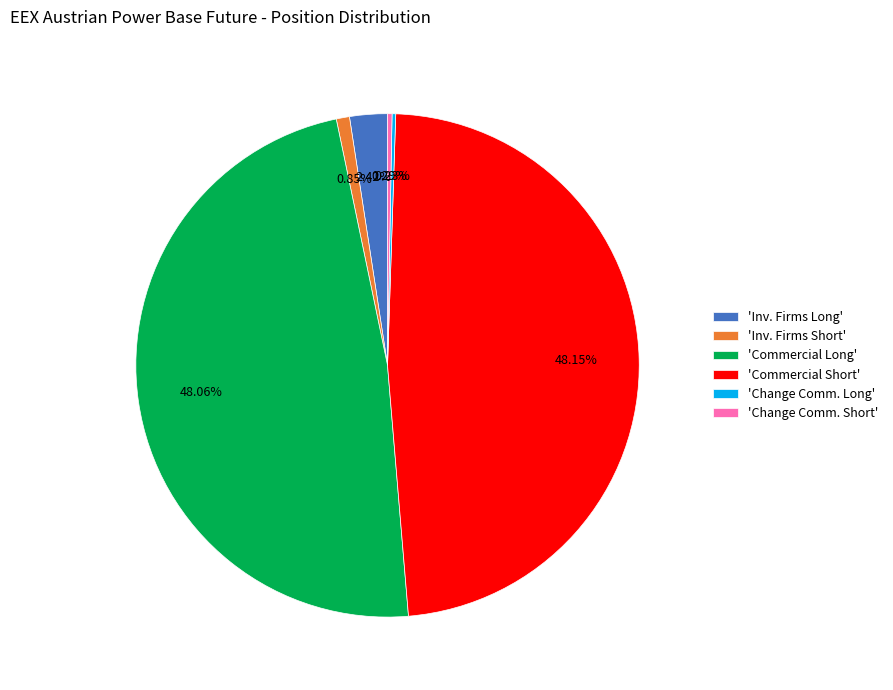

Combined, do 'Commercial Long' and 'Inv. Firms Short' account for over 50%?

No